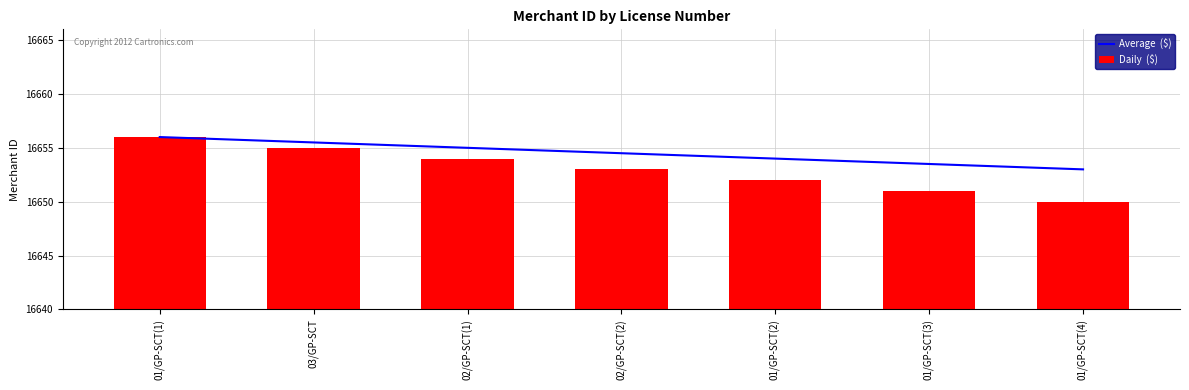

What is the smallest value displayed?

16650.0